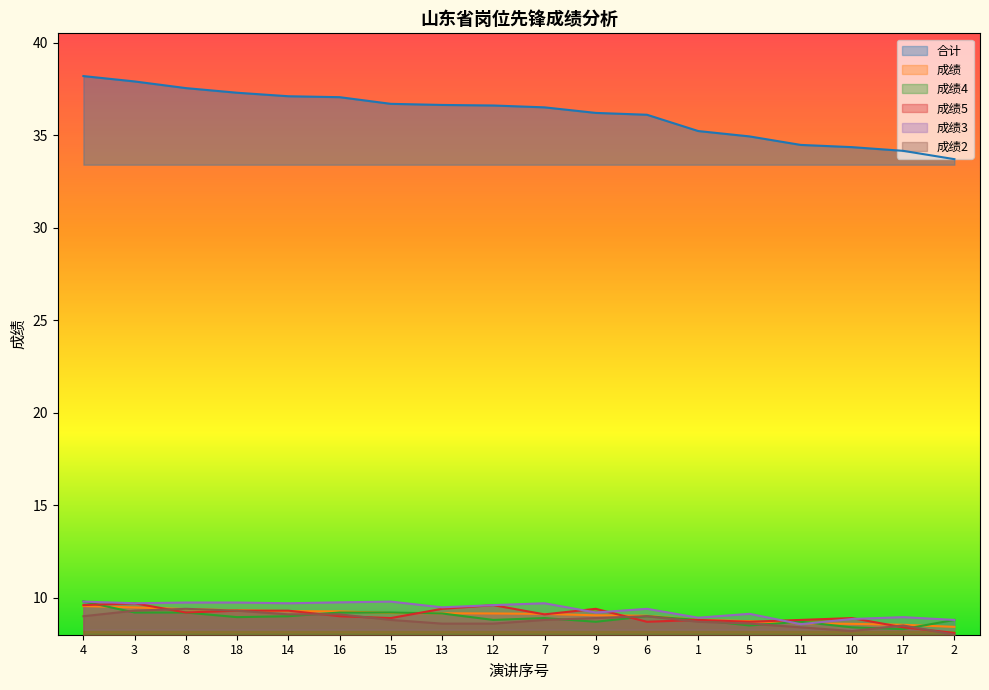

True or false: 成绩4 has more than 1 interior local peaks.

True